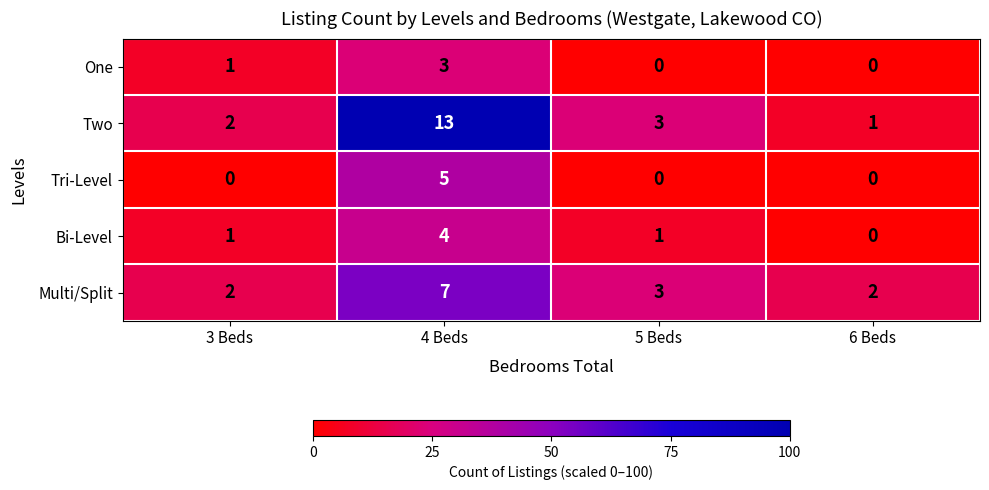

At which label does Two first exceed 3?

4 Beds